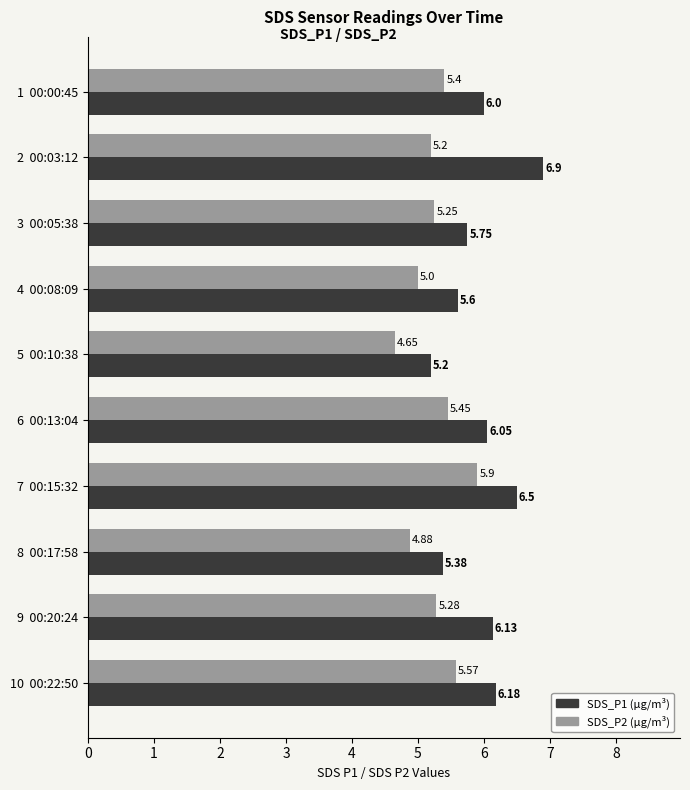

What is the spread (max minus min) of values at 8  00:17:58?

0.5